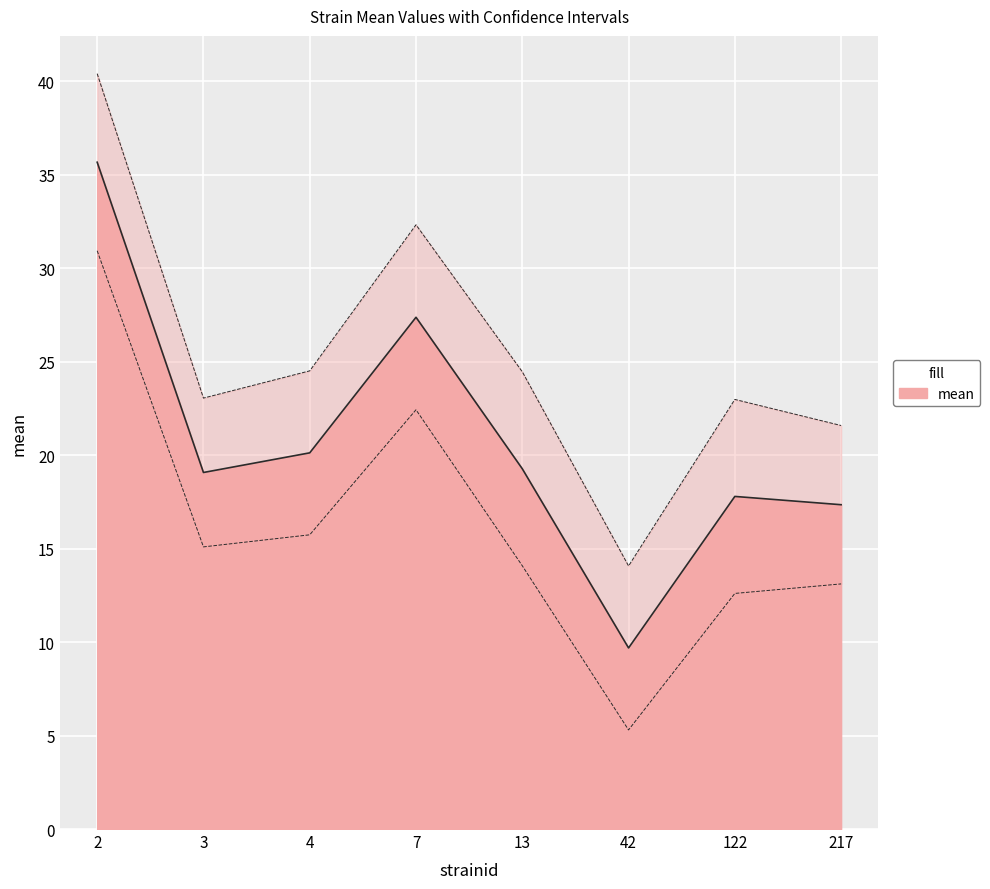

Where does the lowercl series first go above 15?

2